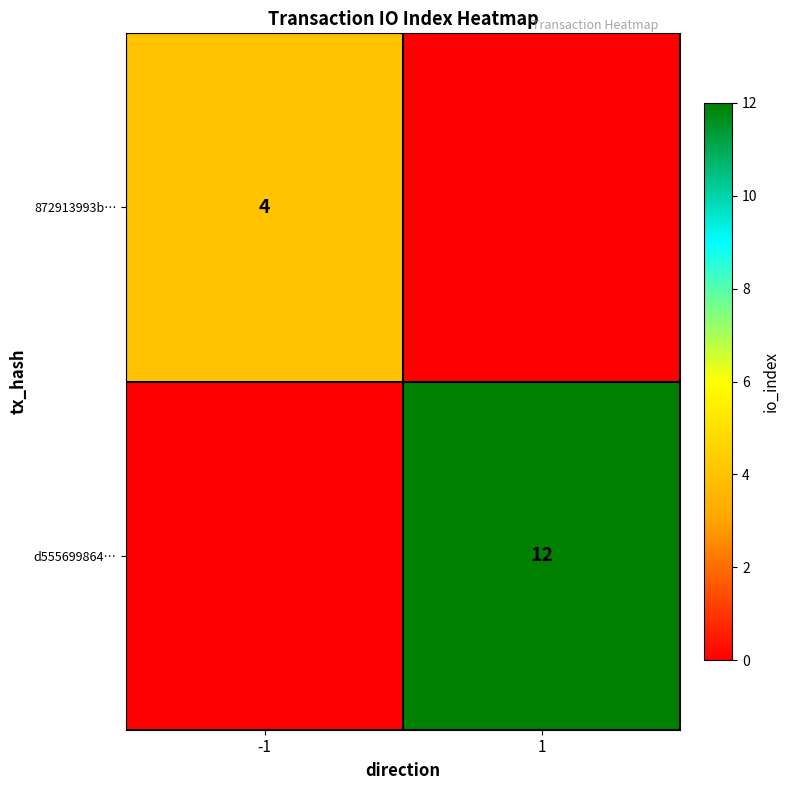

True or false: 872913993b… has a value of 4 at -1.

True